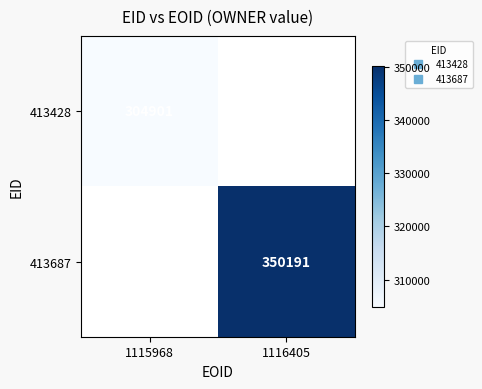

What is the minimum value shown in the chart?

304901.0